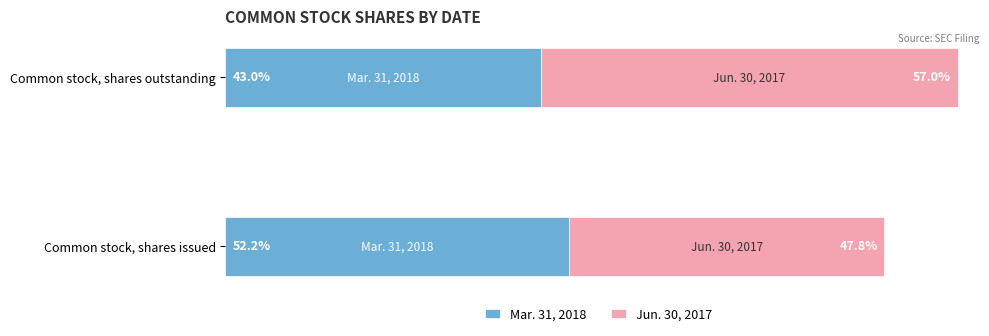

Rank the categories by Jun. 30, 2017 value from highest to lowest.

Common stock, shares outstanding, Common stock, shares issued